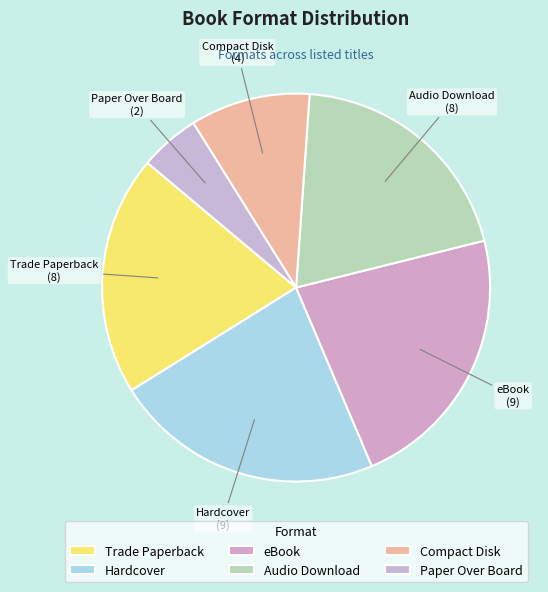

Does Audio Download account for over 50% of the chart?

No